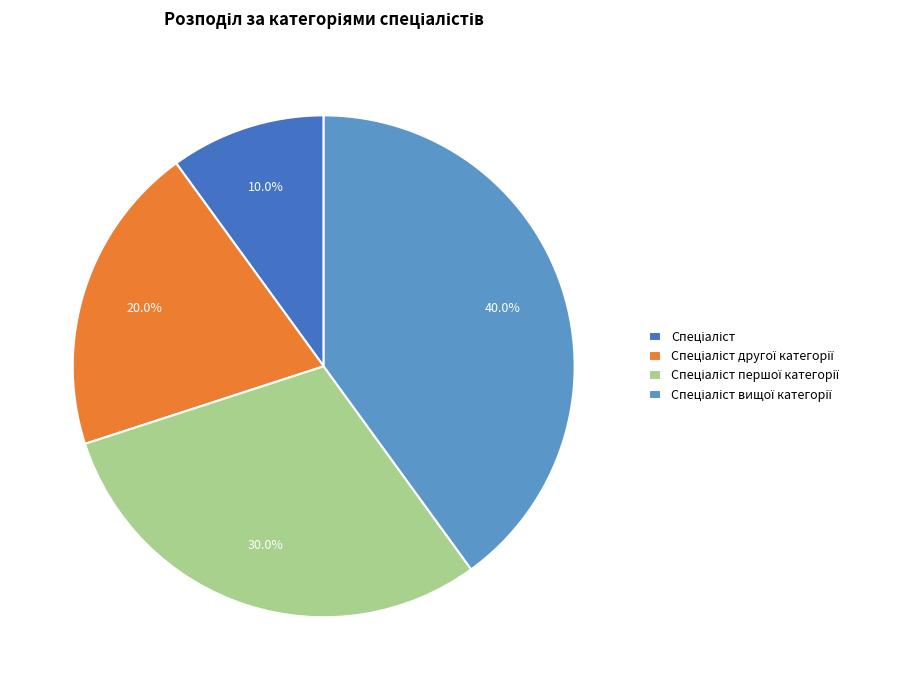

Is there any slice that represents more than half of the pie?

No